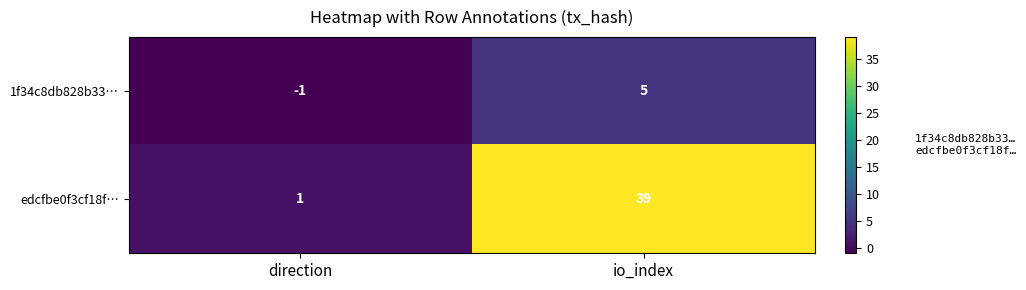

Count the number of categories in the chart.

2